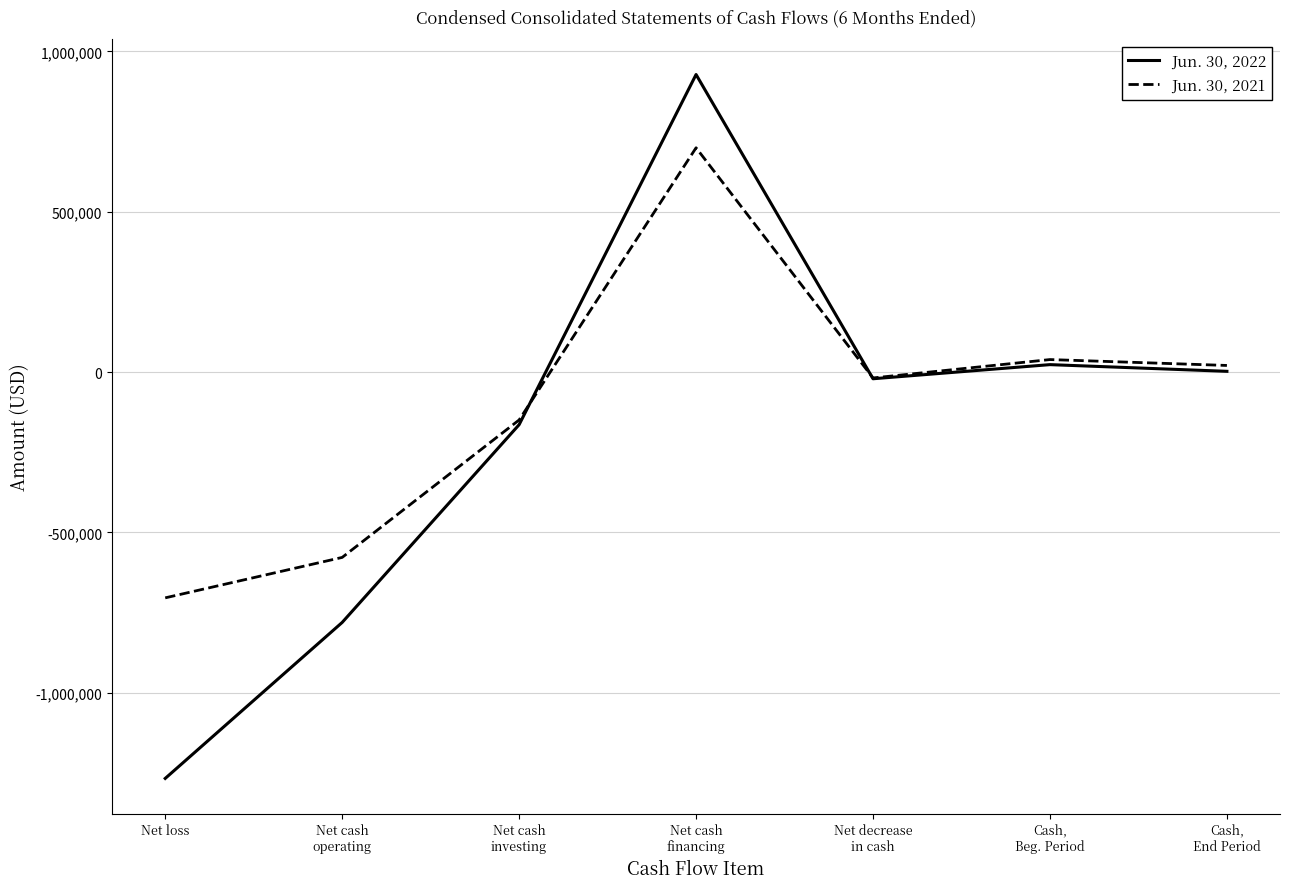

How many interior local valleys does the Jun. 30, 2021 series have?

1